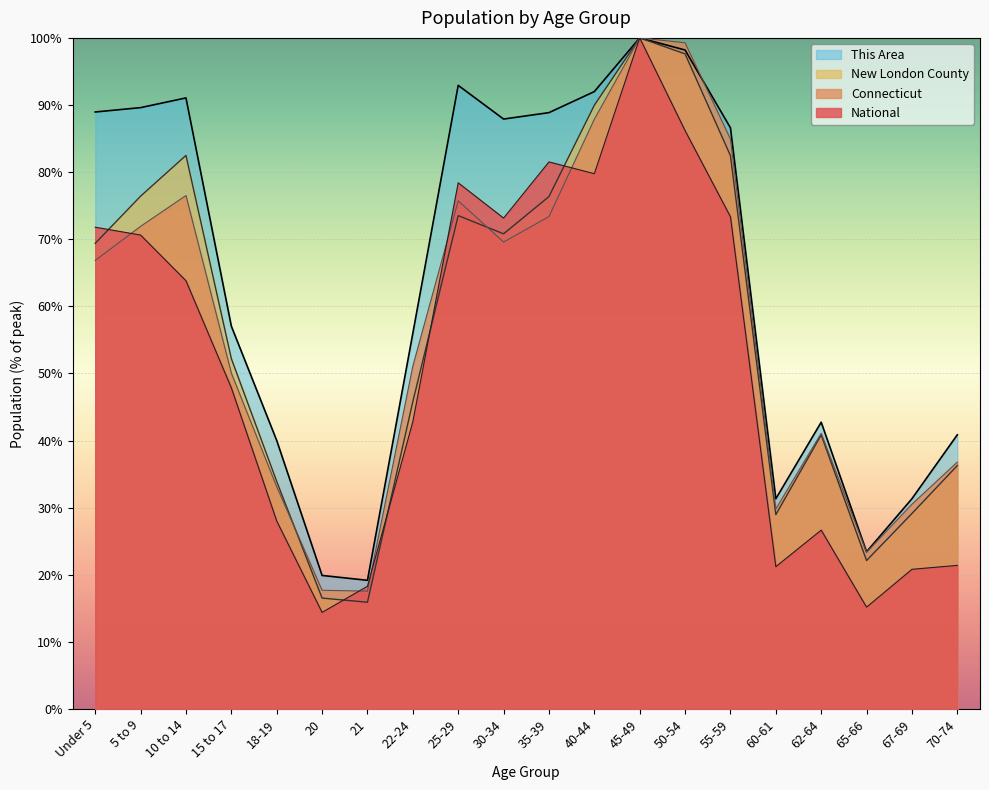

True or false: This Area has more than 2 interior local peaks.

True